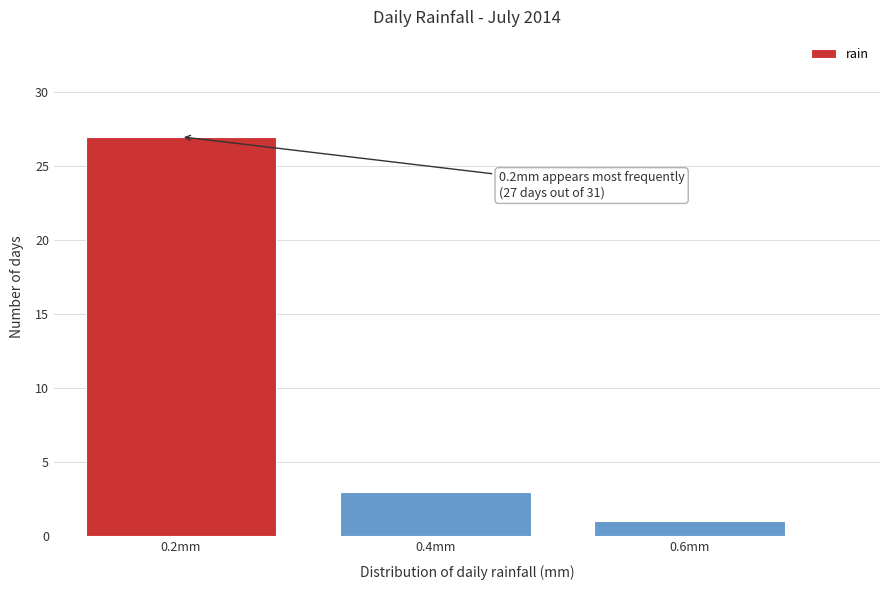

Over which range of the x-axis is the bar tallest?

0.1 to 0.3